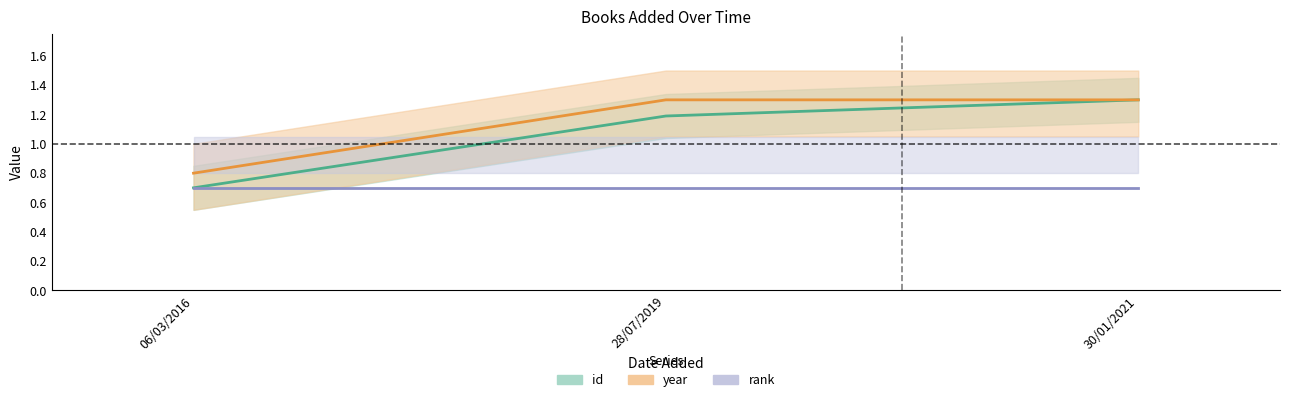

Rank the categories by rank value from highest to lowest.

06/03/2016, 28/07/2019, 30/01/2021